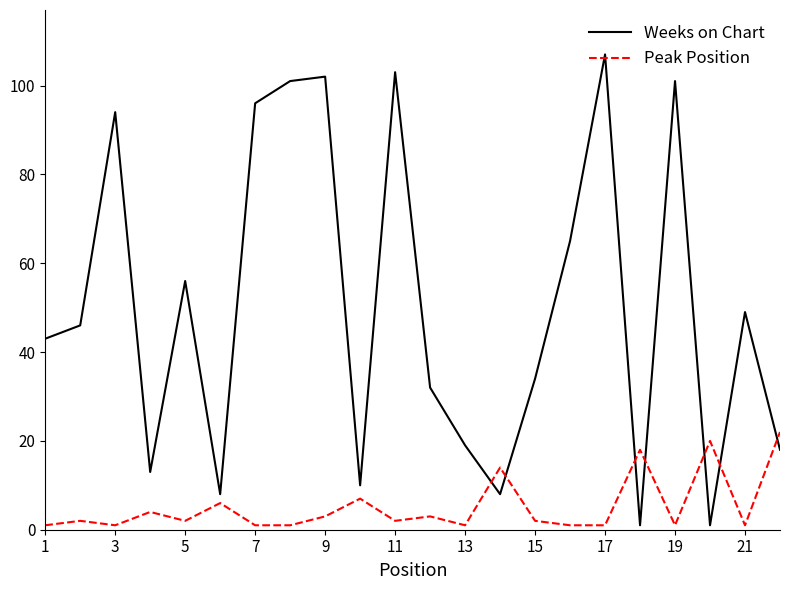

List the series in order of their peak value, highest first.

Weeks on Chart, Peak Position